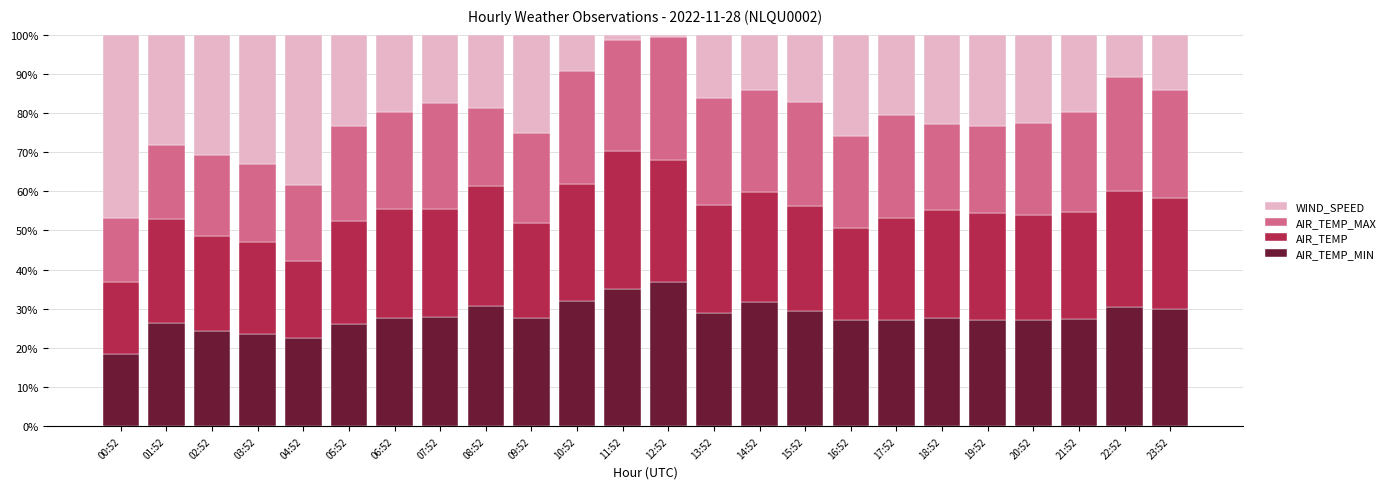

At which label does AIR_TEMP_MIN first exceed 27?

06:52